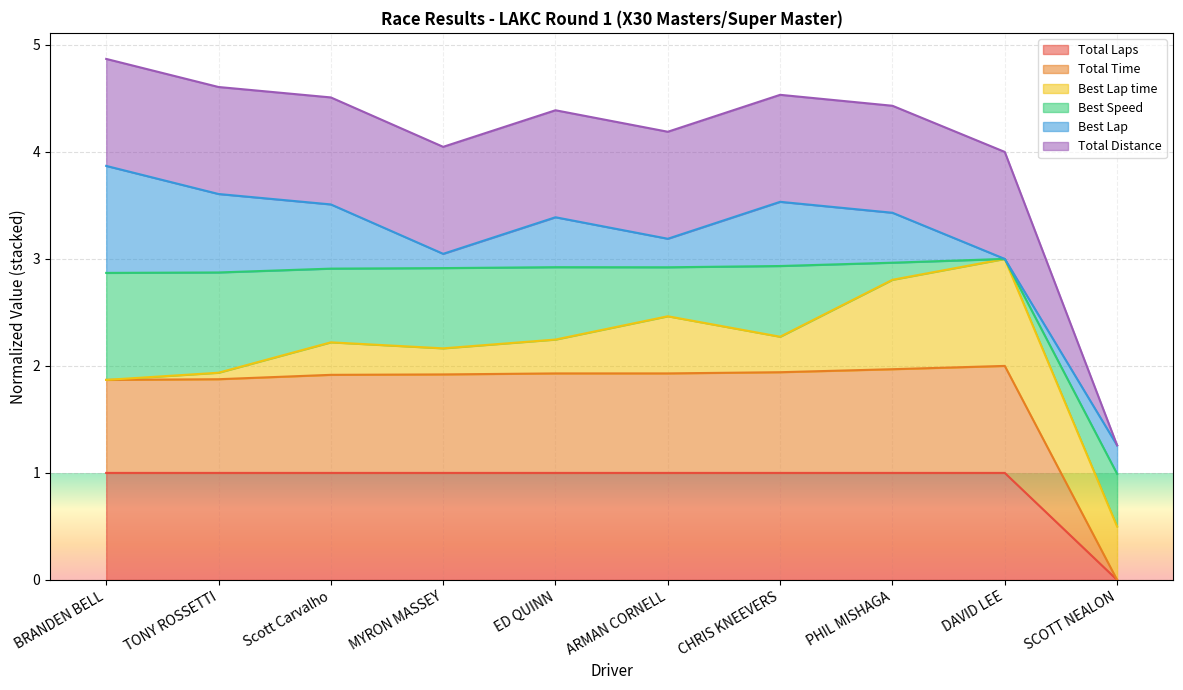

True or false: Total Distance and Total Time cross at least once.

False